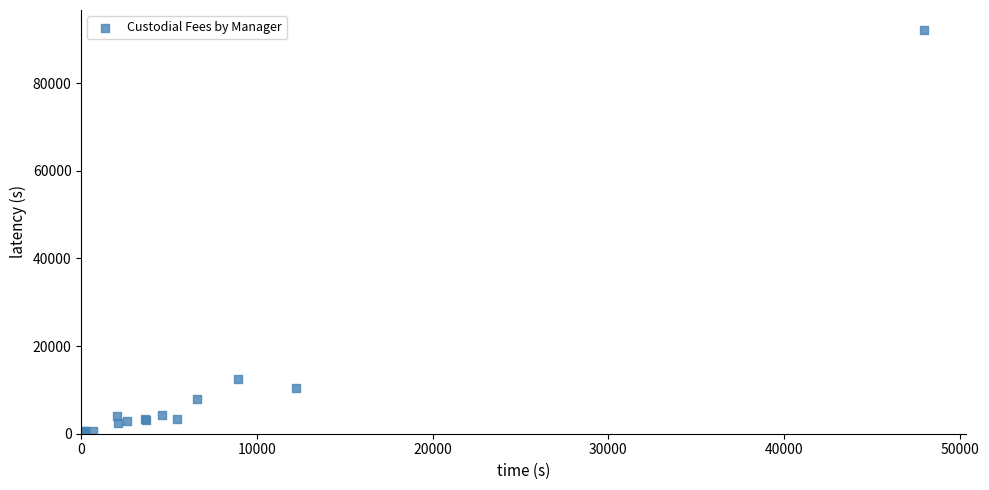

What Y value in the scatter plot is closest to 46170?

12529.1